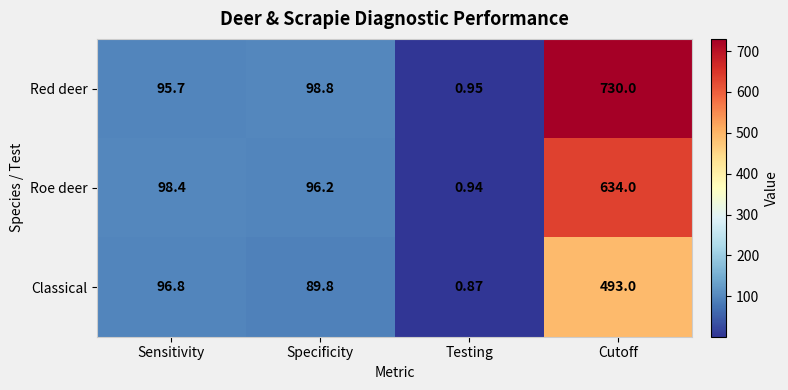

Which label corresponds to the smallest value in the chart?

Testing